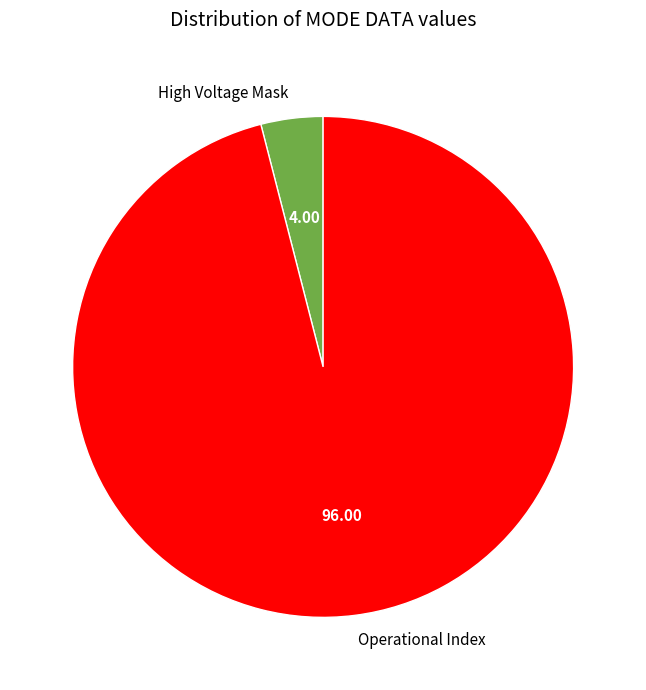

Rank the categories by value from lowest to highest.

High Voltage Mask, Operational Index